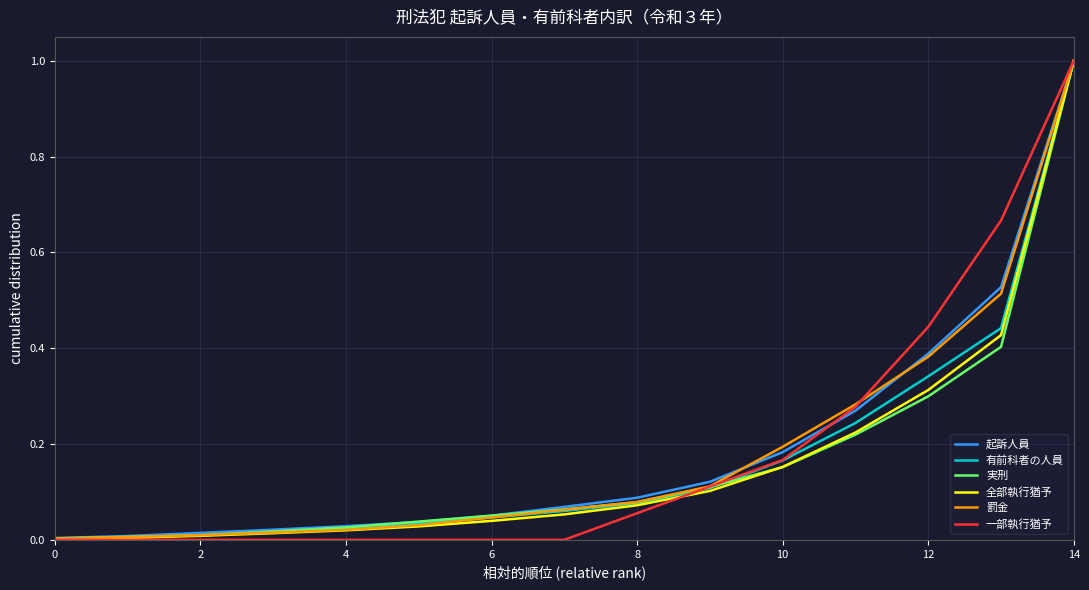

Which series has the widest spread of values?

一部執行猶予